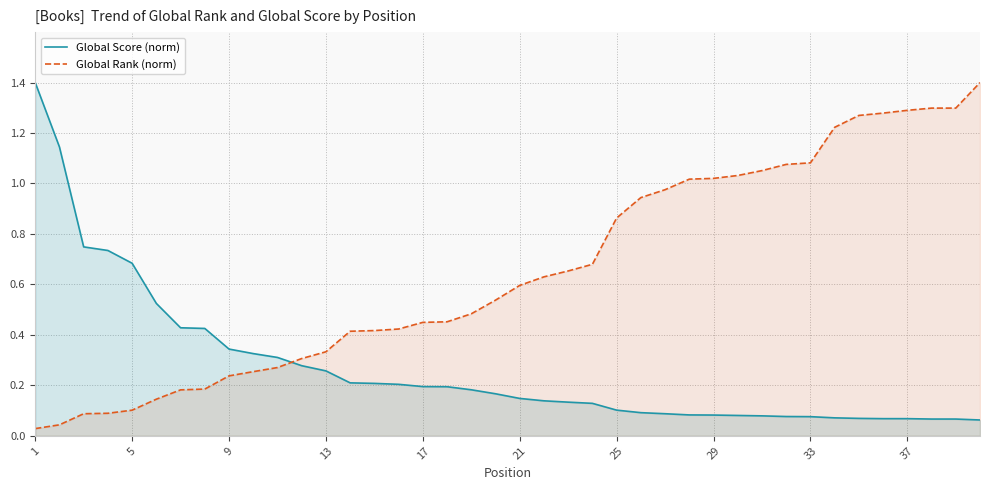

Rank the series by their average value, from highest to lowest.

Global Rank (norm), Global Score (norm)